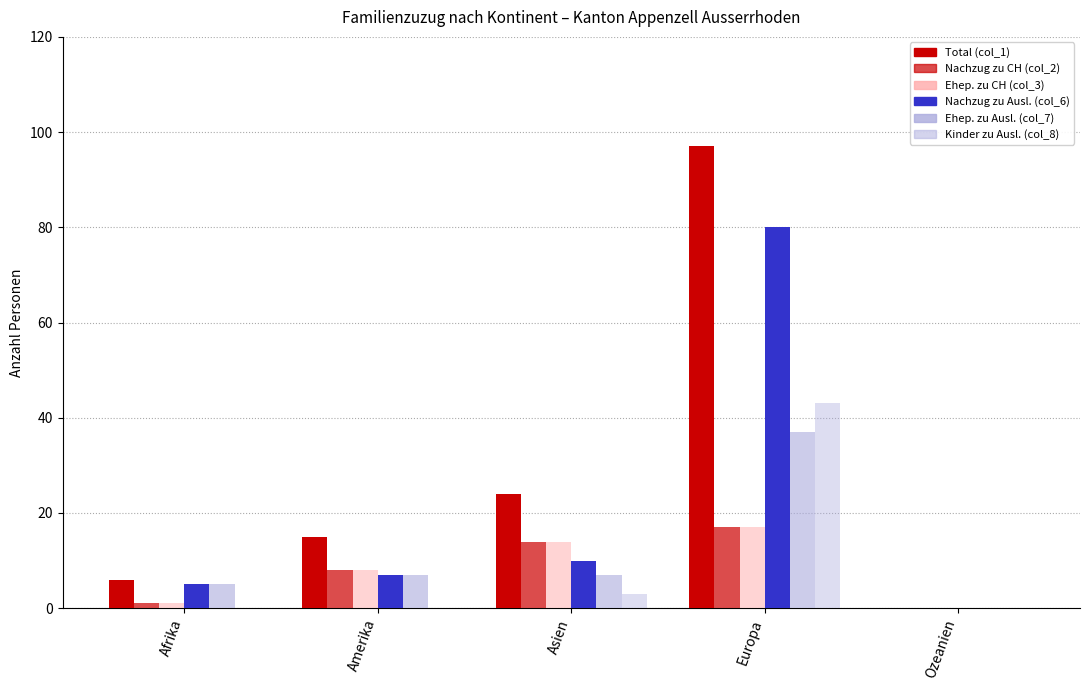

Are the bars horizontal?

No